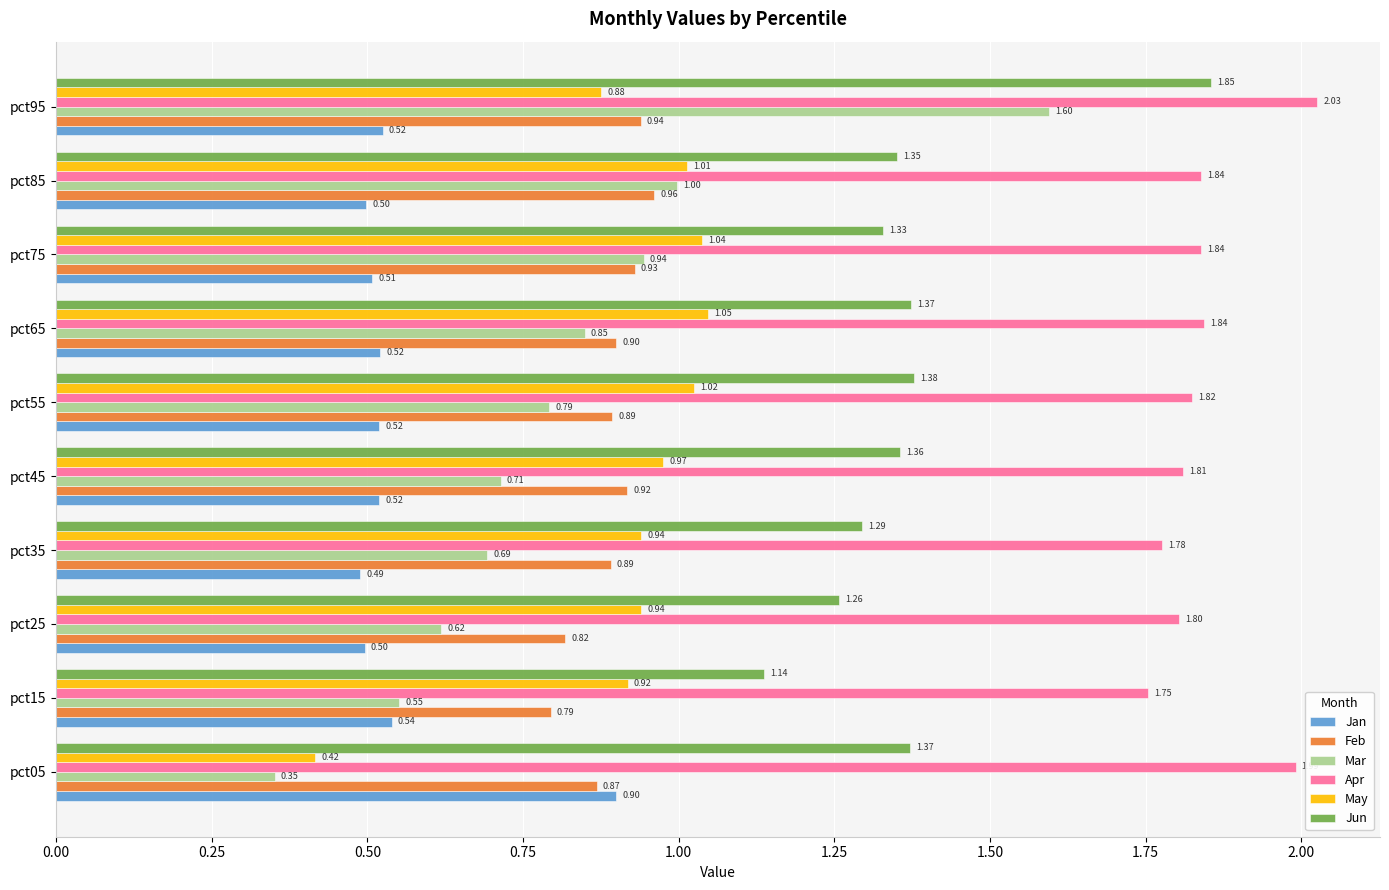

Rank the series by their maximum value, from highest to lowest.

Apr, Jun, Mar, May, Feb, Jan